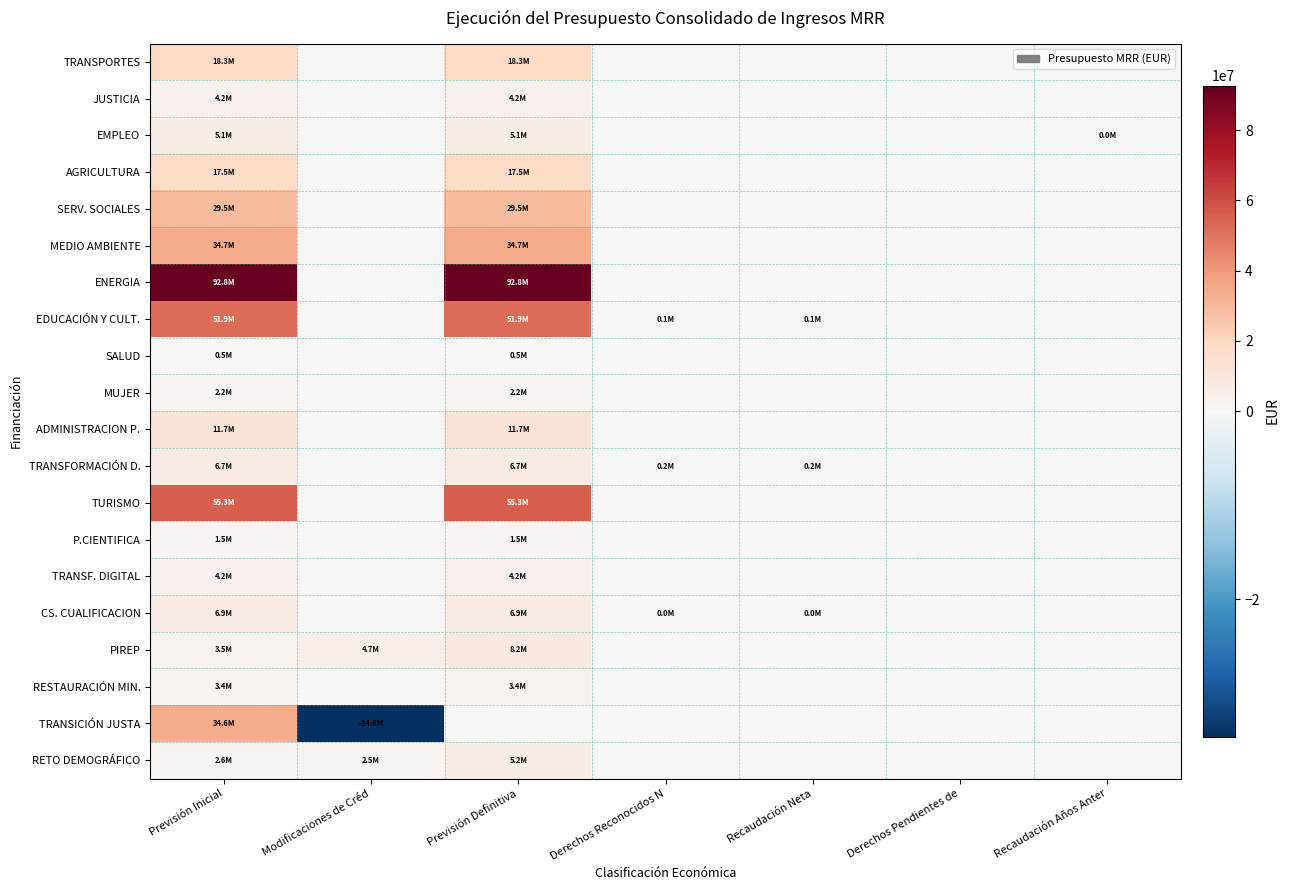

Which has a higher value, Modificaciones de Créd or Previsión Definitiva?

Previsión Definitiva